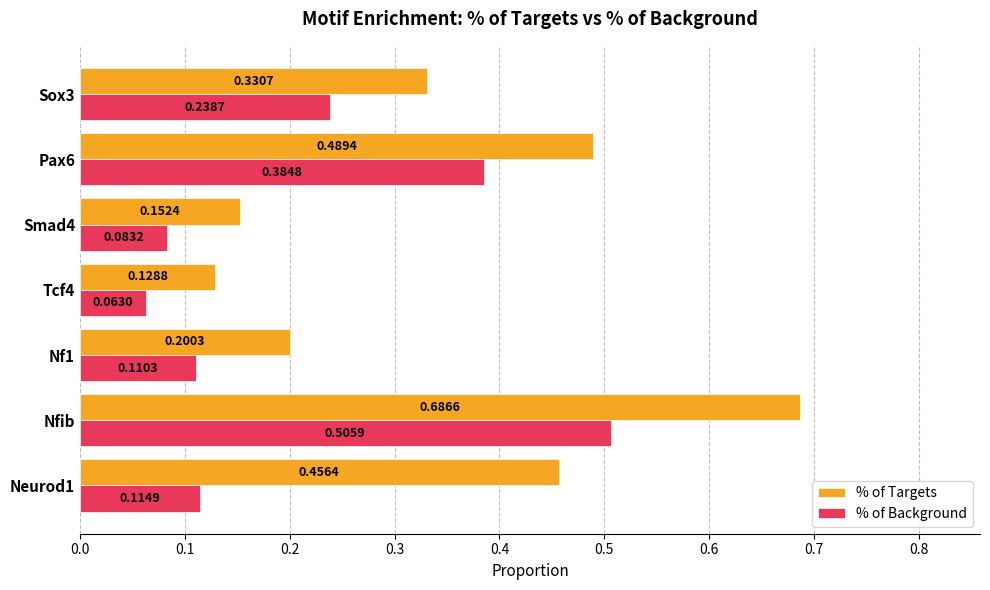

At which label does % of Background reach its minimum?

Tcf4